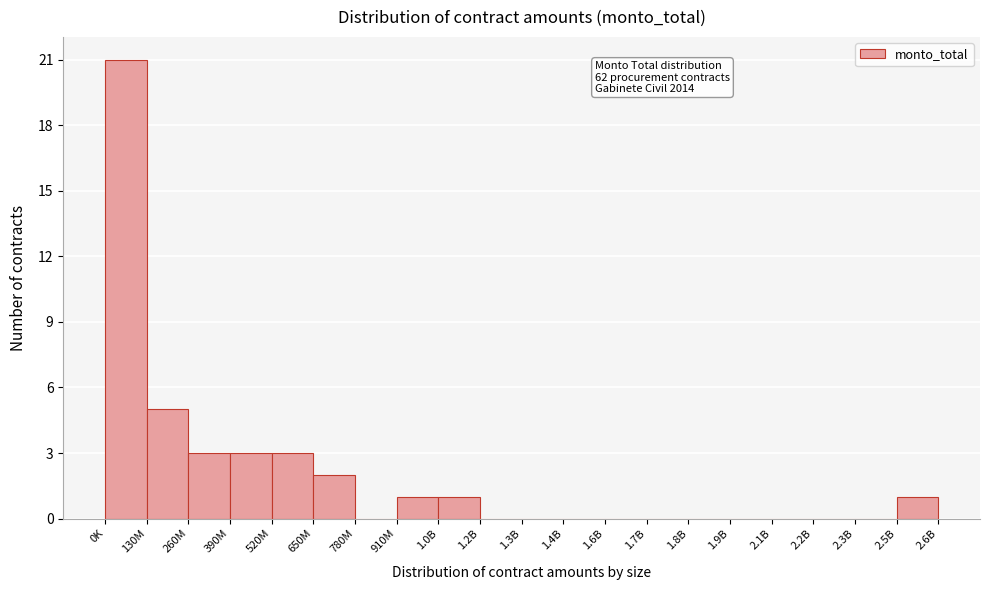

Reading left to right, transcribe all the data shown in this chart.

0K=21	130M=5	260M=3	390M=3	520M=3	650M=2	780M=0	910M=1	1.0B=1	1.2B=0	1.3B=0	1.4B=0	1.6B=0	1.7B=0	1.8B=0	1.9B=0	2.1B=0	2.2B=0	2.3B=0	2.5B=1